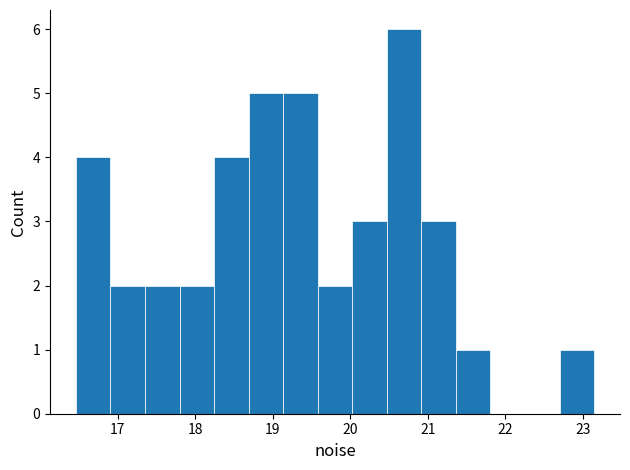

Reading left to right, transcribe this chart: for each bar, give the range it covers on the x-axis and its height. Neither the bar edges nor the heights are printed on the chart, so give them approximately, as read against the axes.

16.5 to 16.9: 4
16.9 to 17.4: 2
17.4 to 17.8: 2
17.8 to 18.2: 2
18.2 to 18.7: 4
18.7 to 19.1: 5
19.1 to 19.6: 5
19.6 to 20.0: 2
20.0 to 20.5: 3
20.5 to 20.9: 6
20.9 to 21.4: 3
21.4 to 21.8: 1
21.8 to 22.3: 0
22.3 to 22.7: 0
22.7 to 23.1: 1